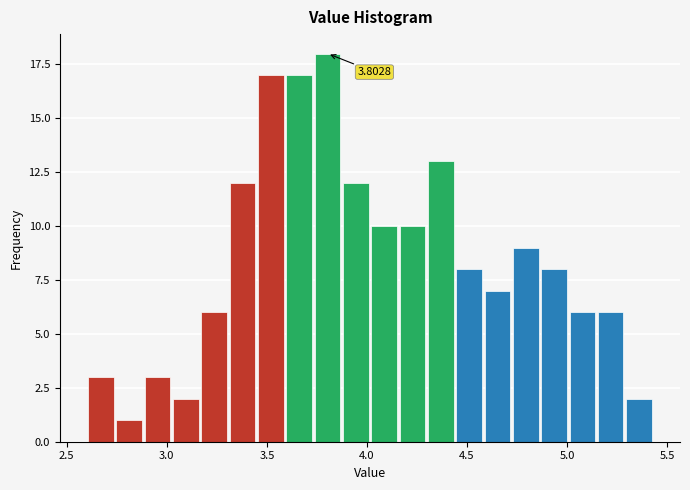

Around what value on the x-axis is the tallest bar? Give the approximate position of its centre, as read against the axis.

3.80